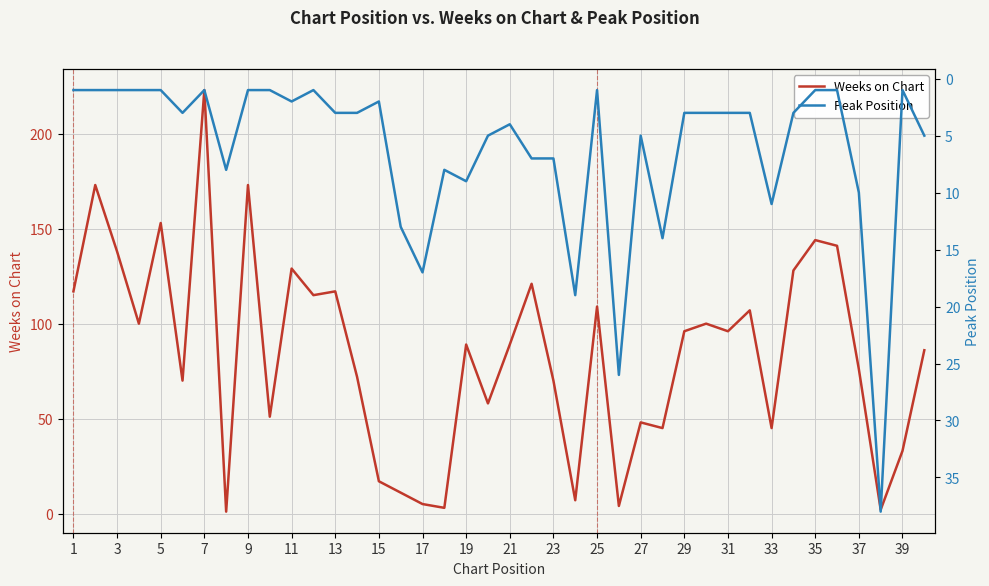

Is it true that Weeks on Chart equals 21 at 19?

False